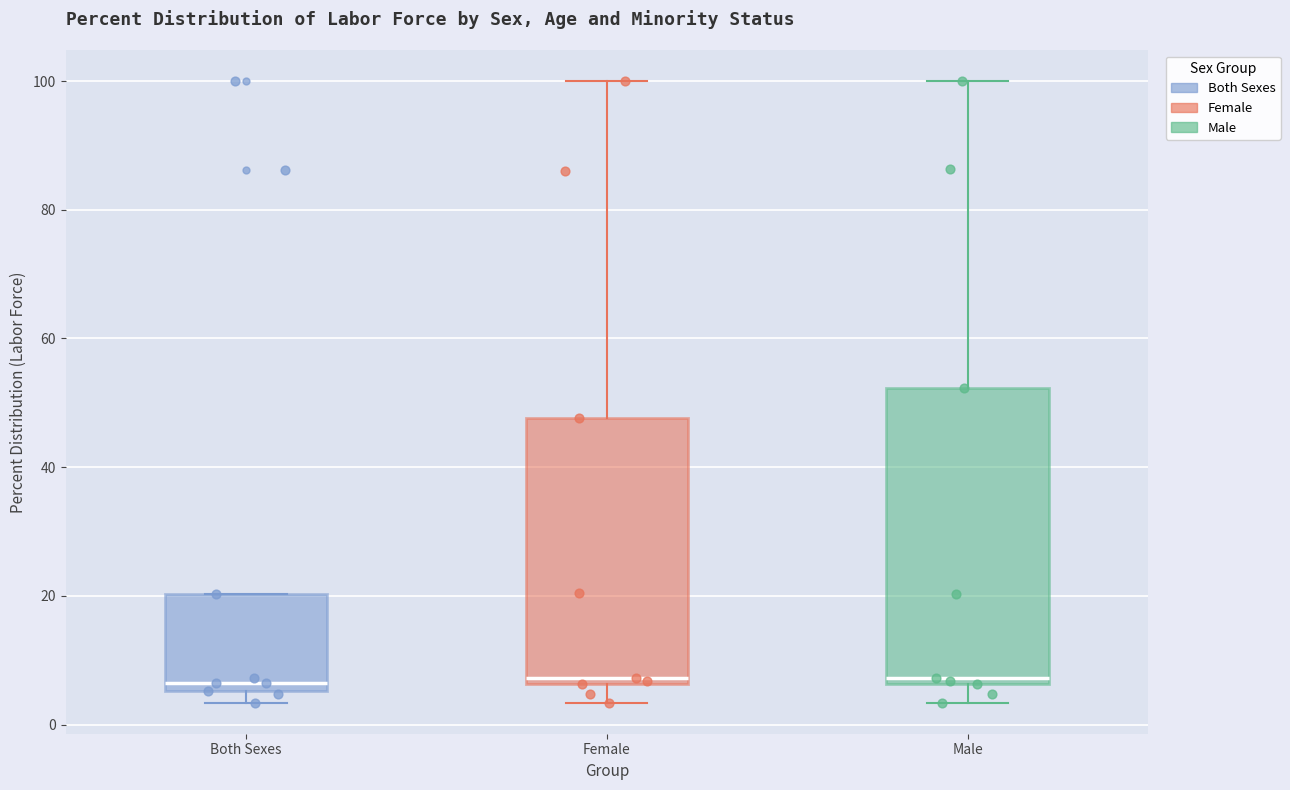

Which box is the tallest, from its lower edge to its upper edge?

Male